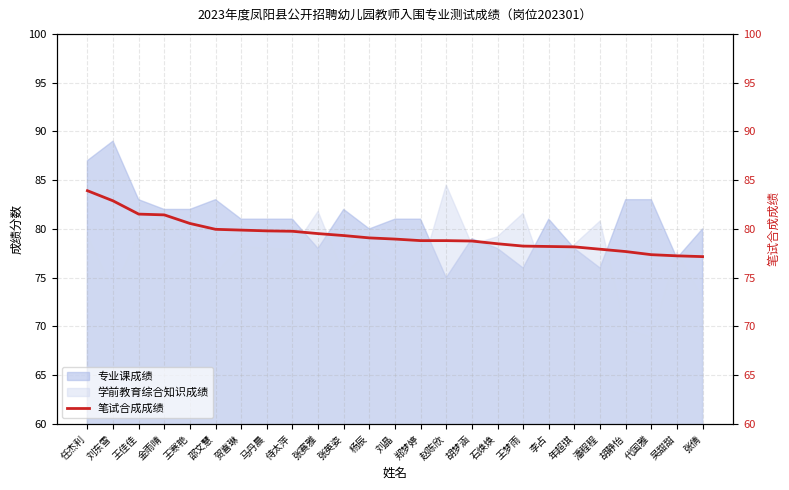

What is the label of the 19th point from the left?

李占